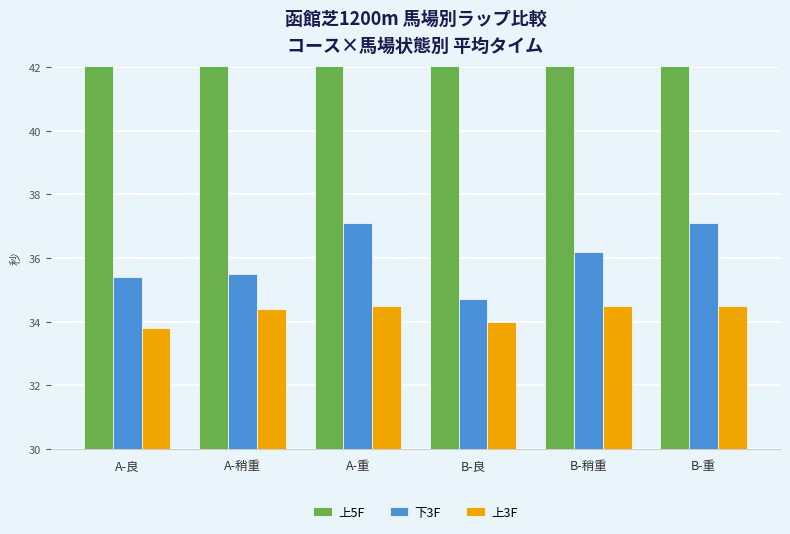

Reading right to left, extract all data points from this chart.

上5F: 58.8	57.9	57.3	58.6	58.0	57.2
下3F: 37.1	36.2	34.7	37.1	35.5	35.4
上3F: 34.5	34.5	34.0	34.5	34.4	33.8